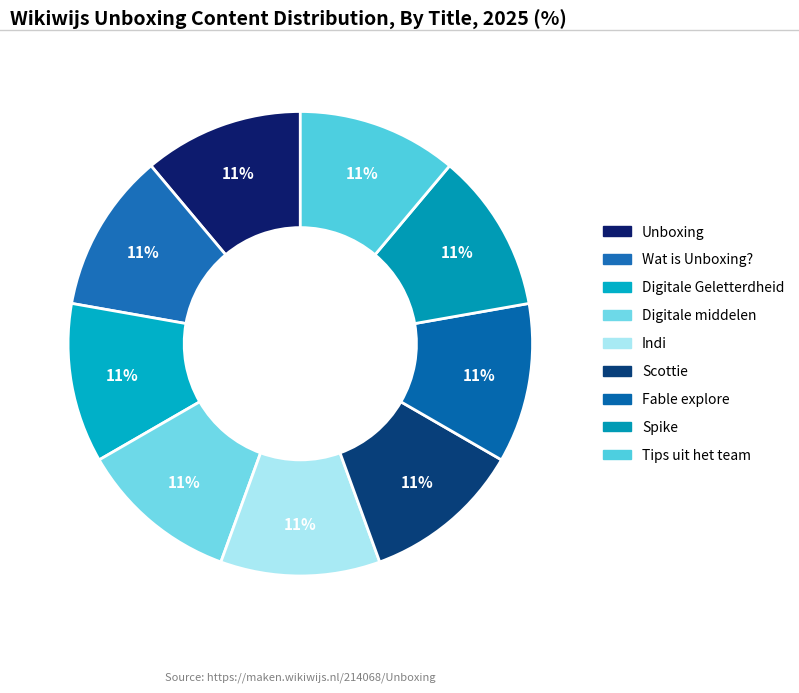

Count the number of slices in the pie.

9